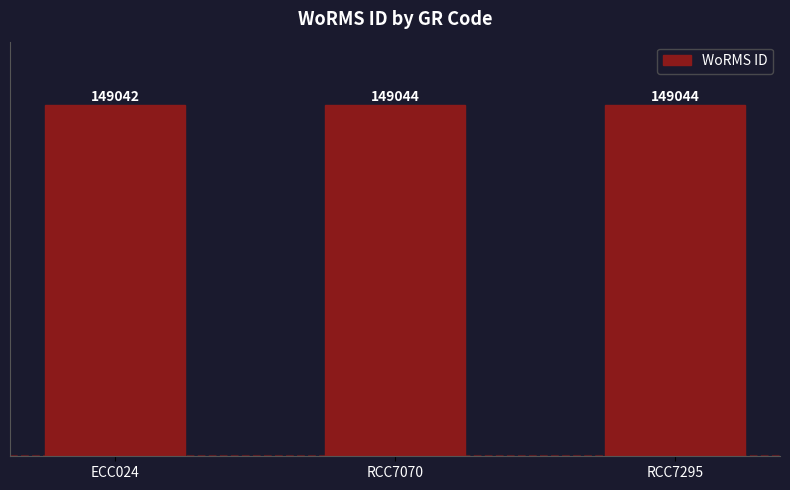

What is the label of the 1st bar from the left?

ECC024